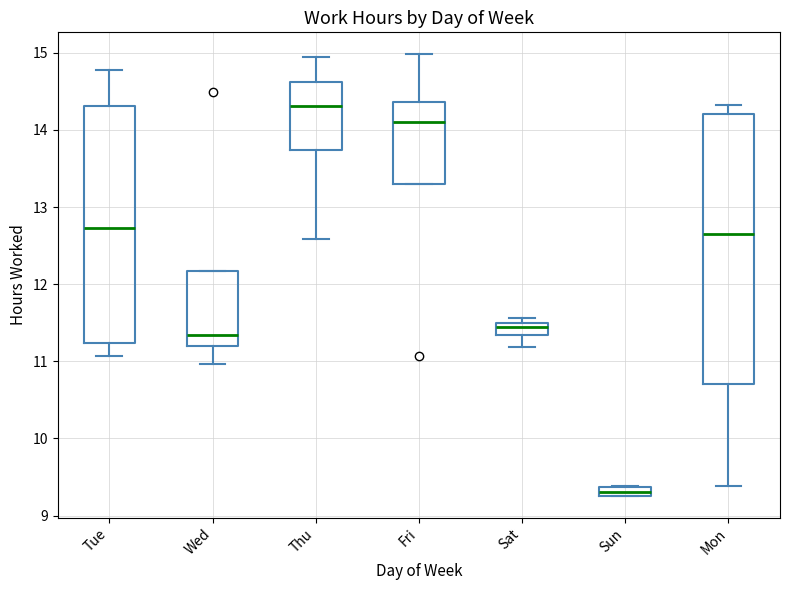

Comparing the boxes themselves (not the whiskers), which one is the tallest?

Mon